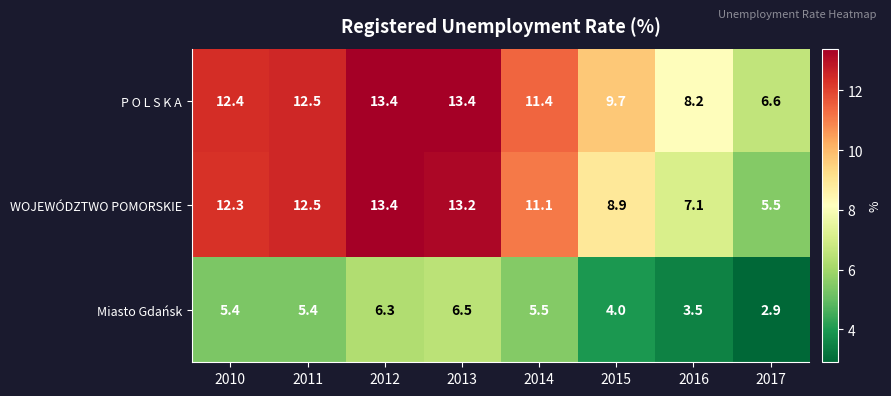

What is the highest value of the Miasto Gdańsk series?

6.5